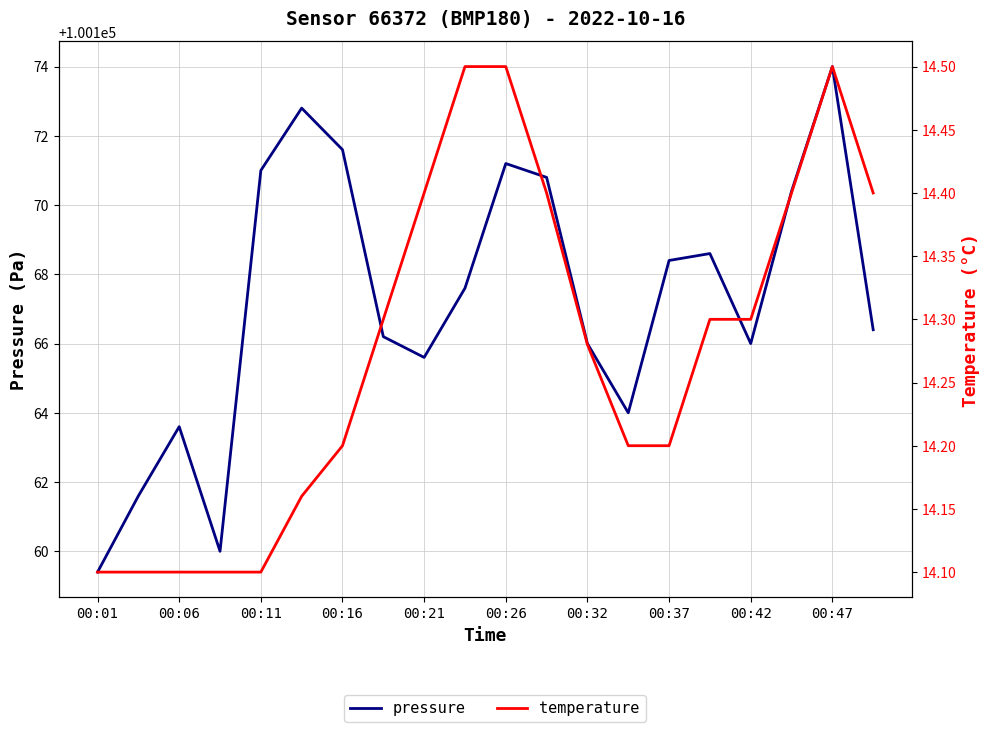

Count the number of data series in this chart.

2